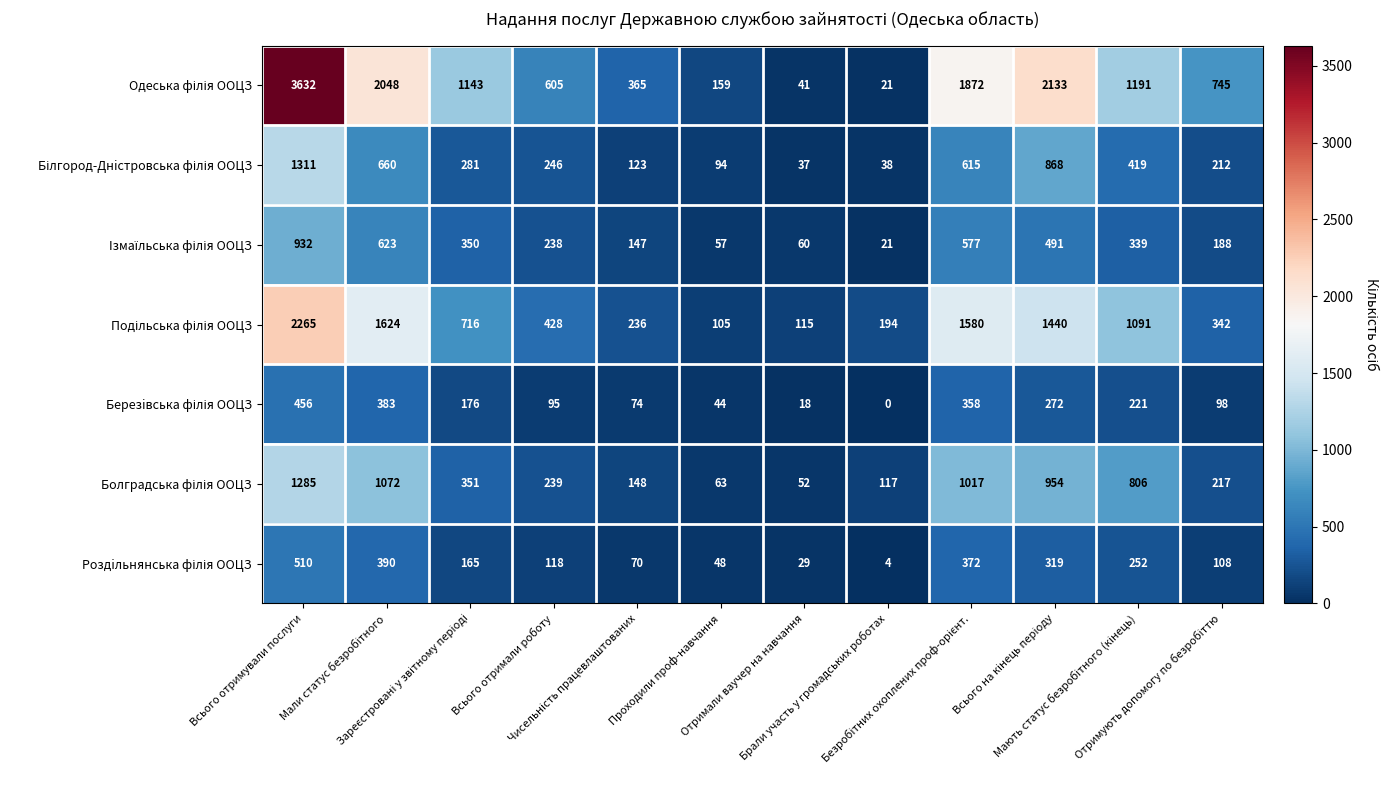

What is the maximum value shown in the chart?

3632